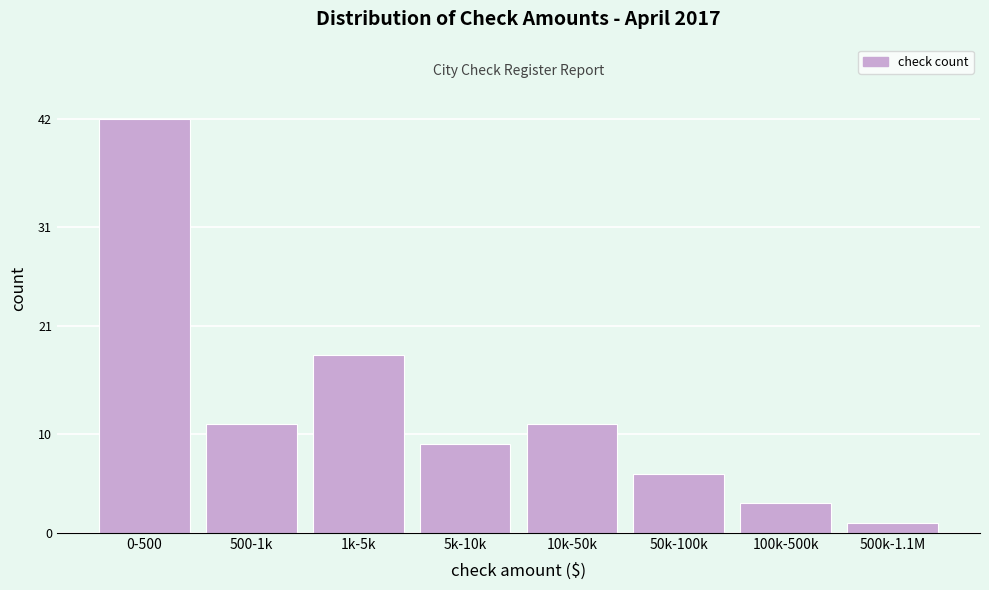

Reading left to right, extract all data points from this chart.

42	11	18	9	11	6	3	1